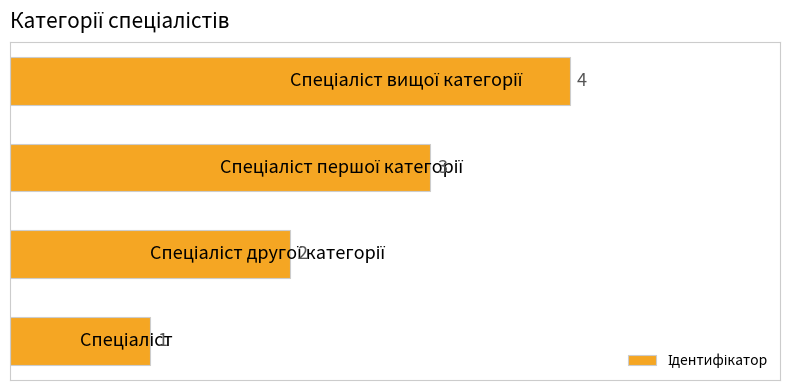

What is the maximum value shown in the chart?

4